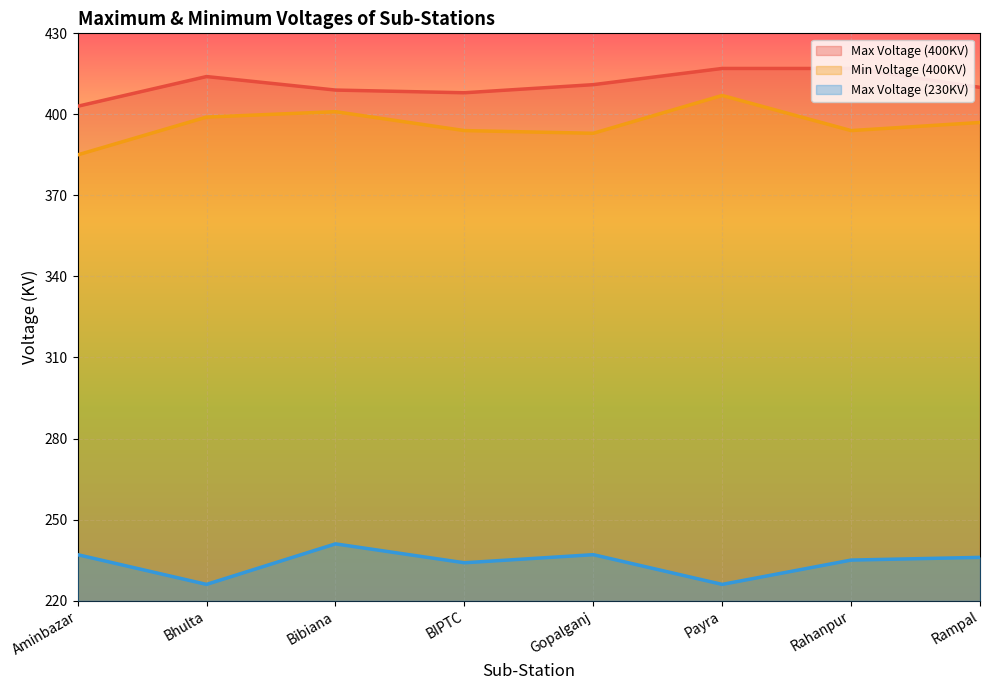

What is the average value of the Max Voltage (230KV) series?

234